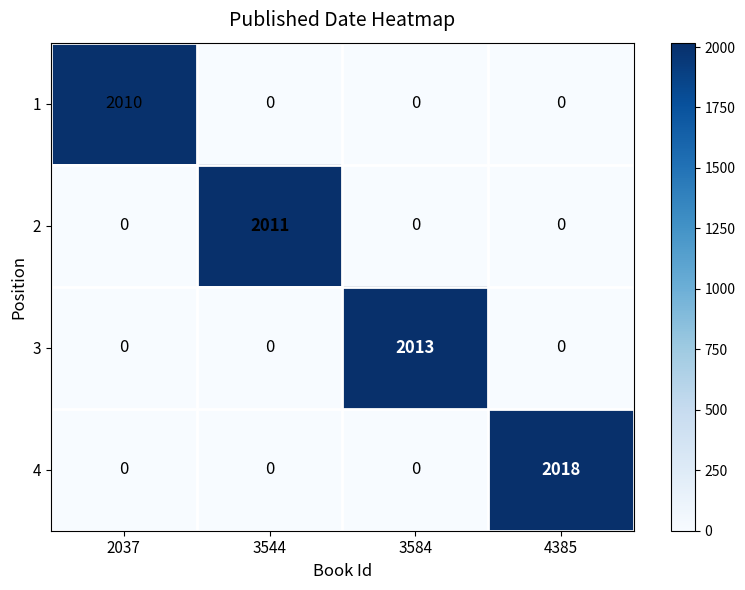

At how many categories does at least one series exceed 545?

4